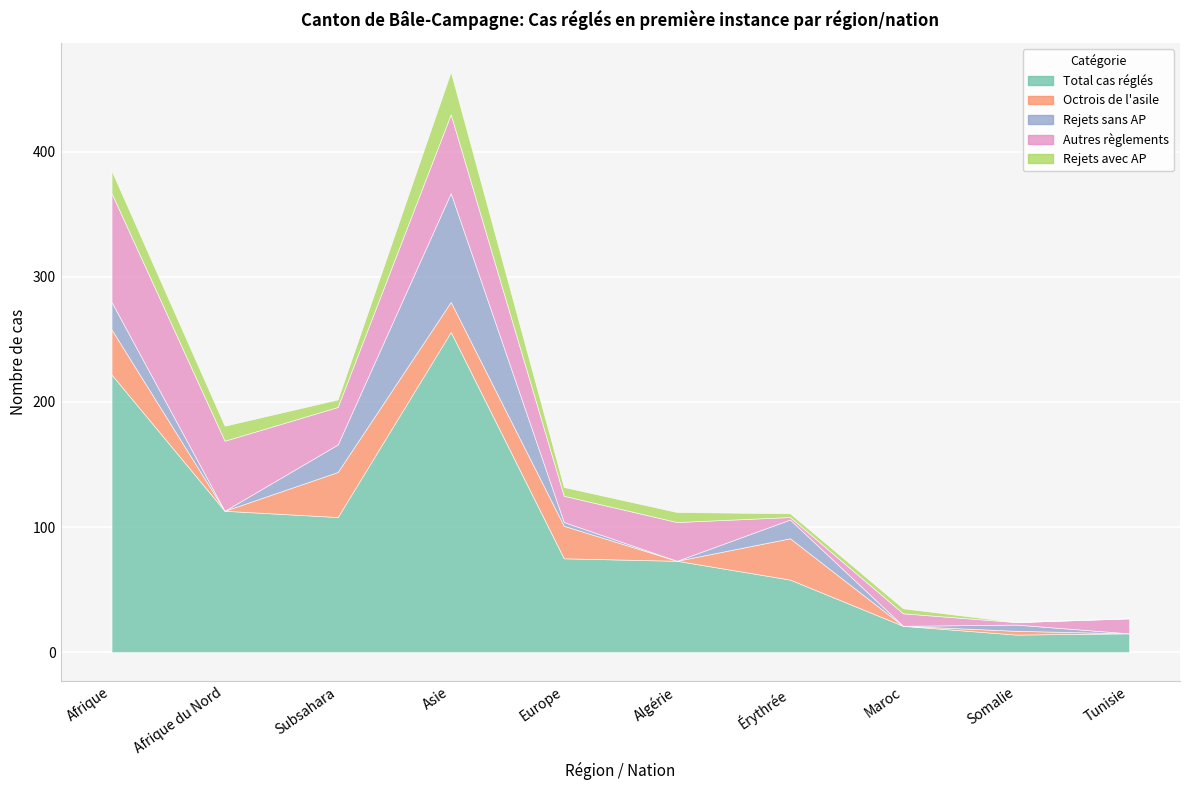

Between which two adjacent categories do Autres règlements and Rejets sans AP first intersect?

Subsahara and Asie